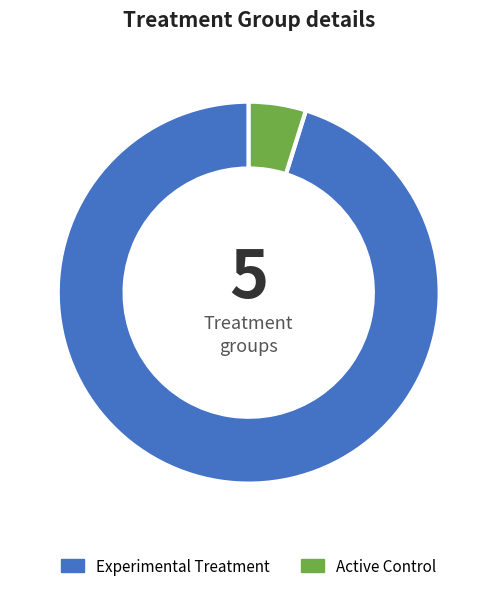

Is there any slice that represents more than half of the pie?

Yes